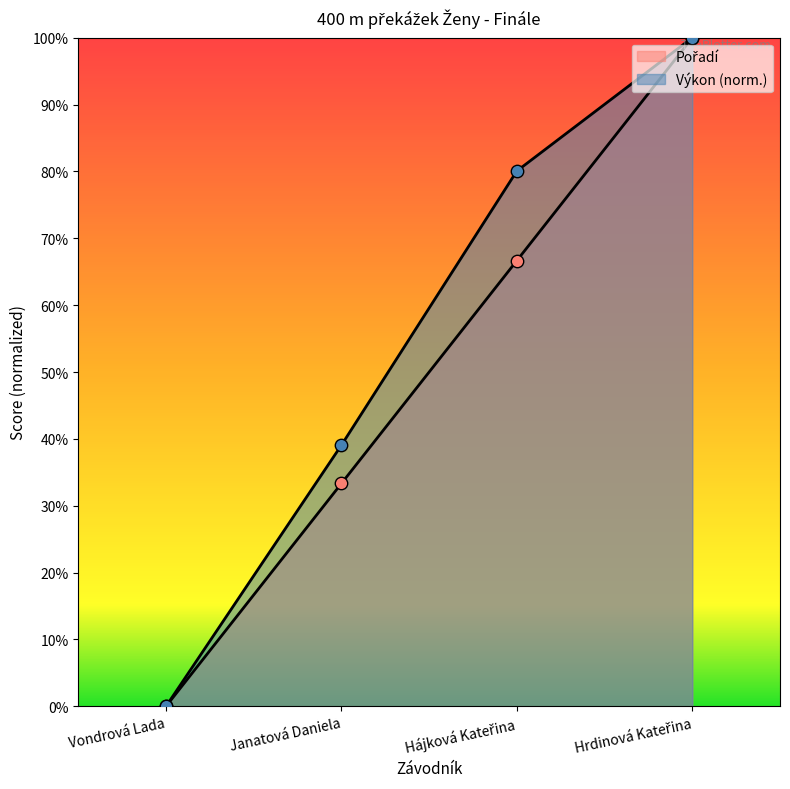

Which series contains the highest Y value?

Pořadí